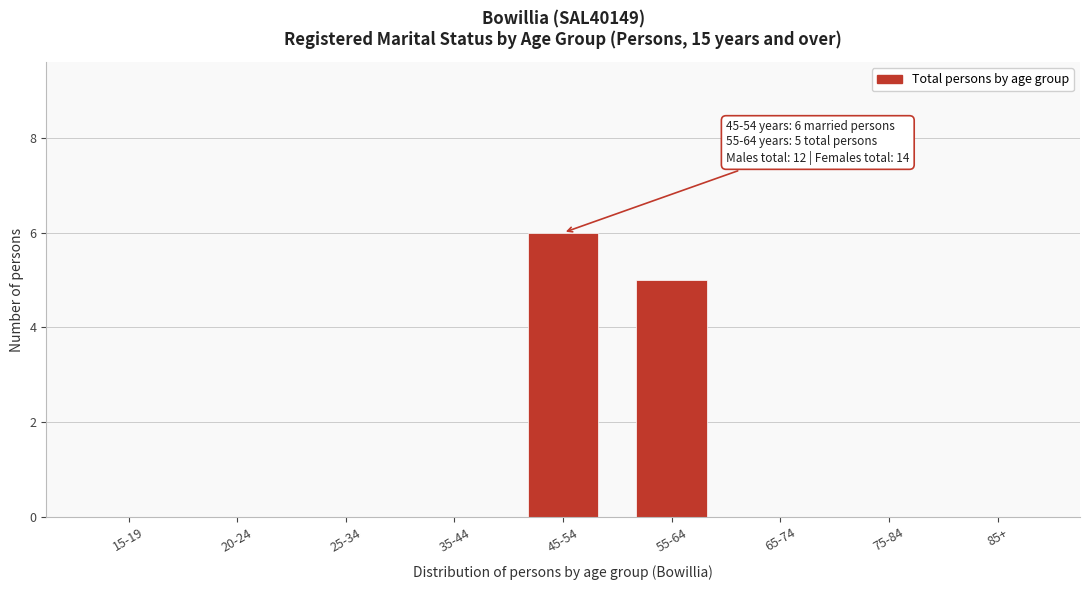

Reading right to left, what are all the values shown in this chart?

85+=0	75-84=0	65-74=0	55-64=5	45-54=6	35-44=0	25-34=0	20-24=0	15-19=0